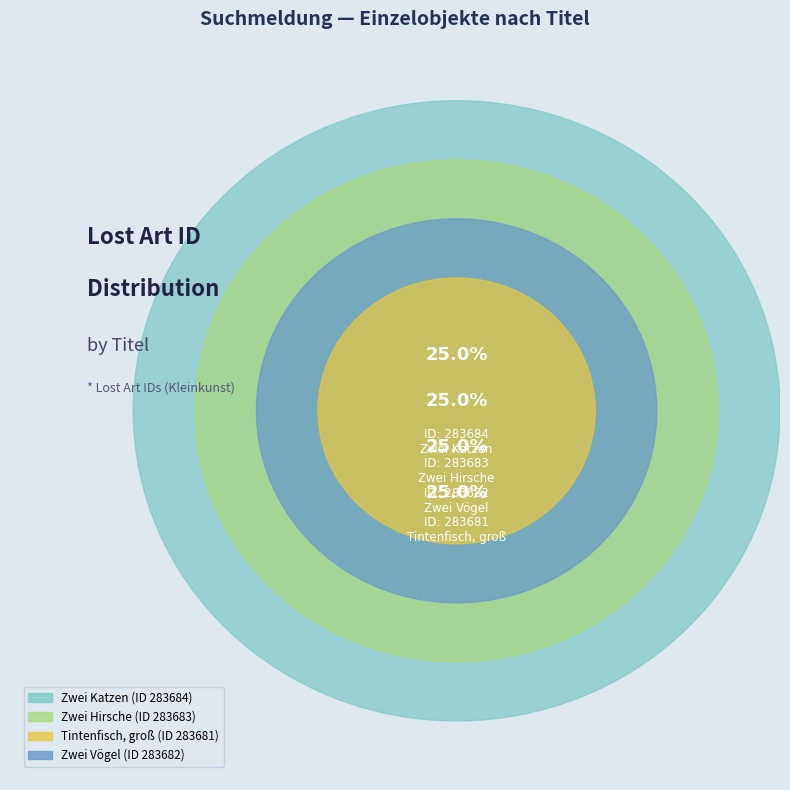

How many slices are in this pie chart?

4